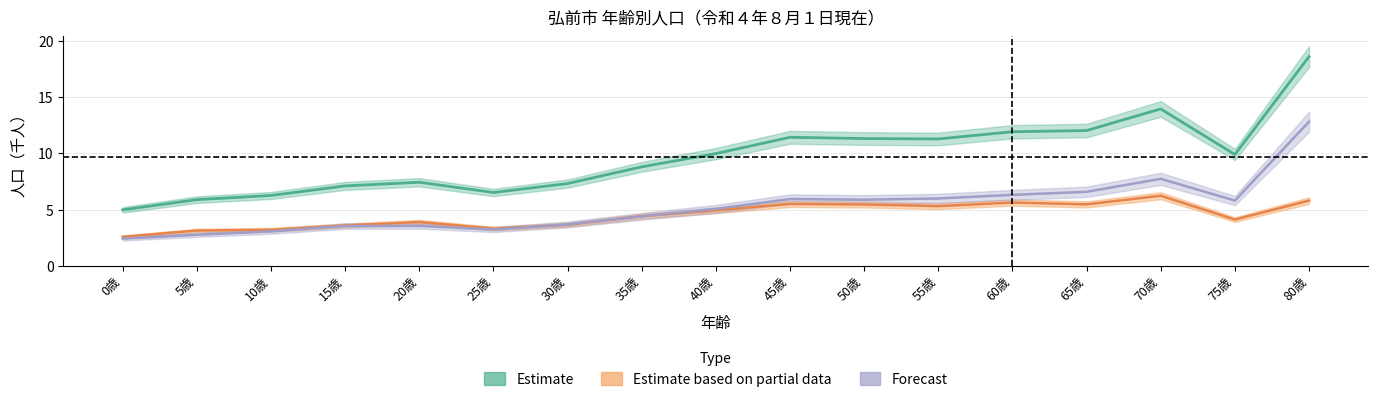

At how many categories does at least one series exceed 4?

17